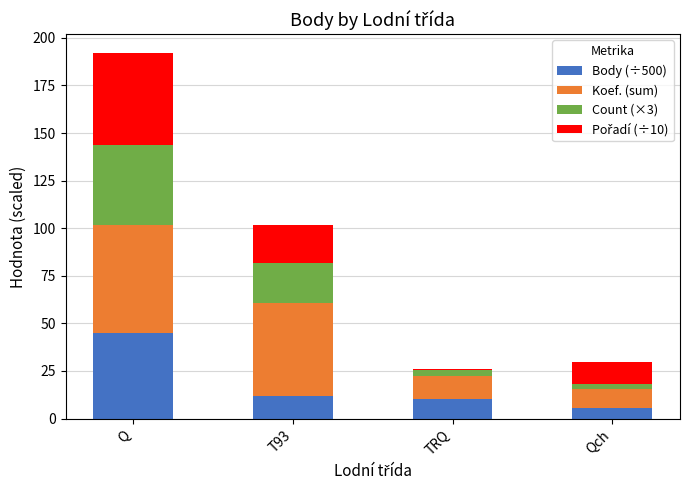

What is the highest value of the Body (÷500) series?

44.8